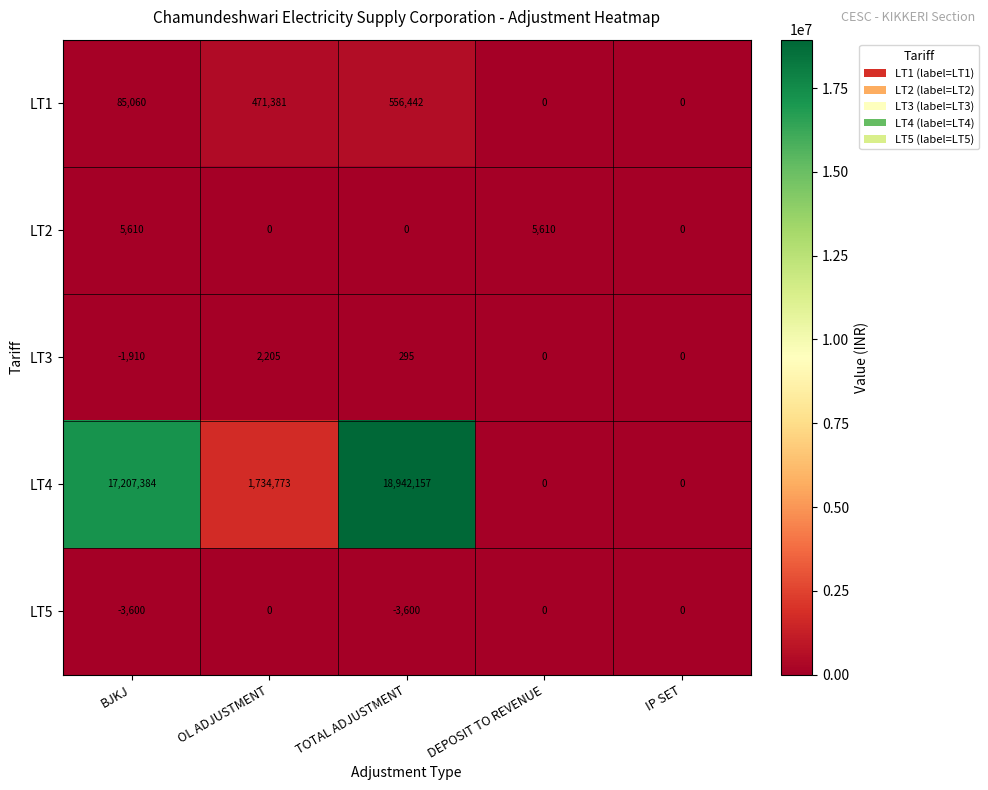

Which category has the highest value in the LT4 series?

TOTAL ADJUSTMENT